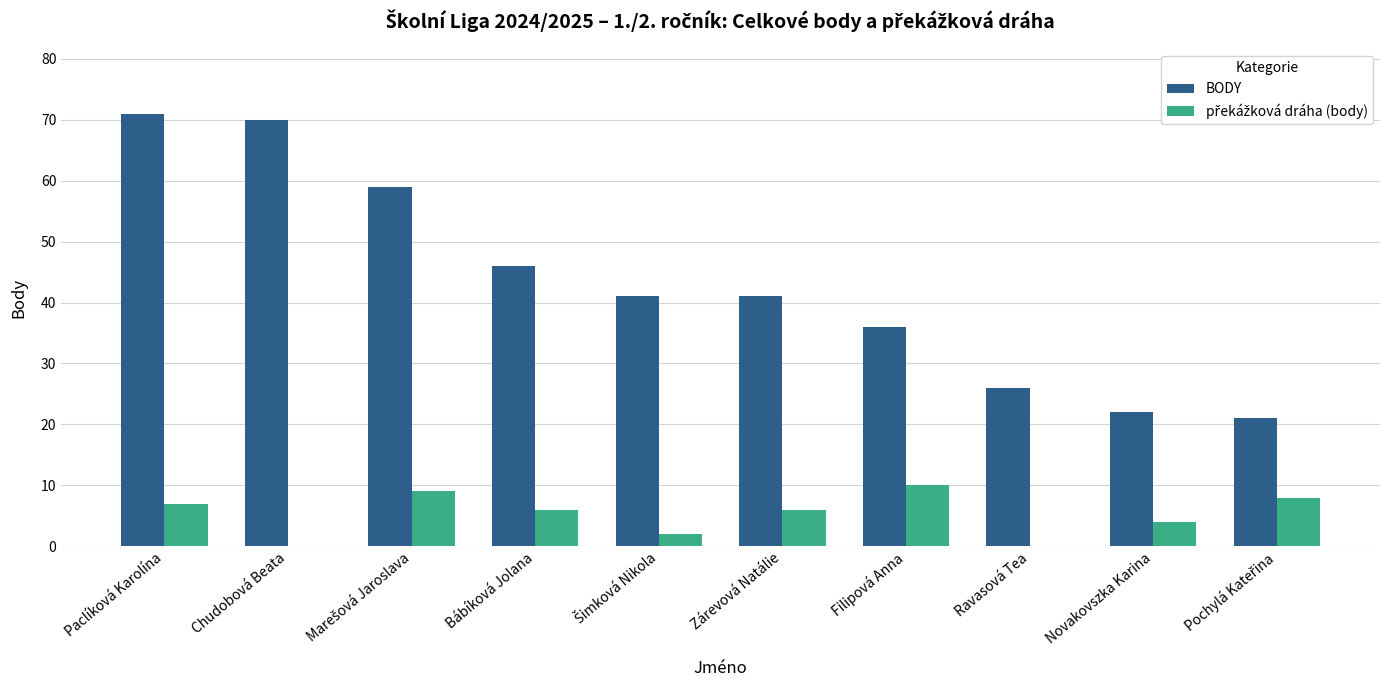

What is the sum of the BODY values at Chudobová Beata and Bábíková Jolana?

116